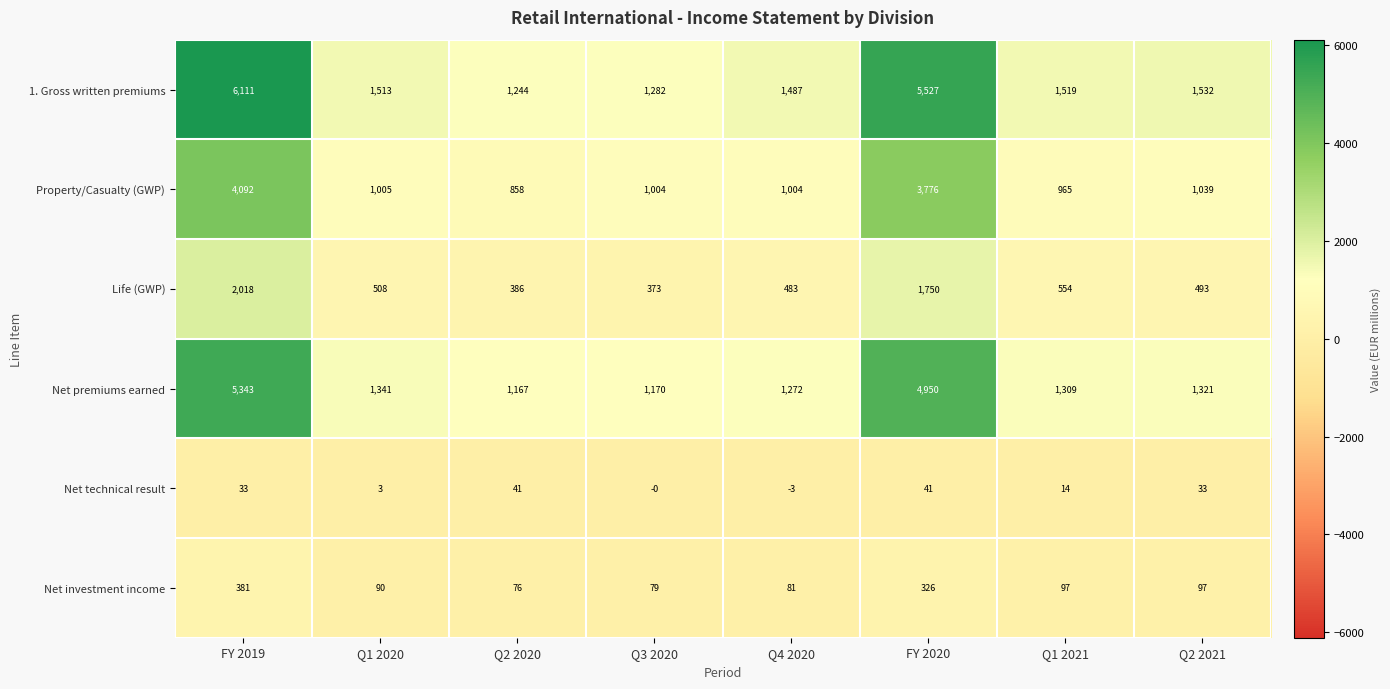

What is the sum of all Net premiums earned values?

17873